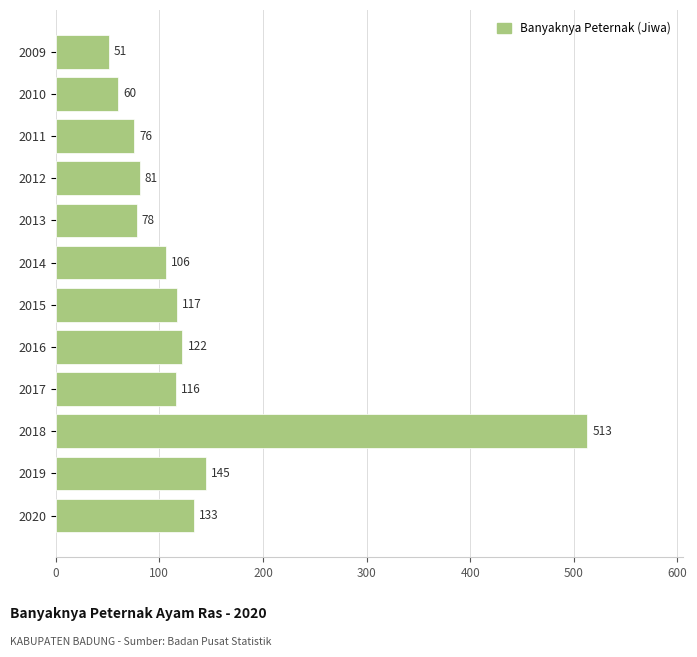

What is the value of the 11th bar from the top?

145